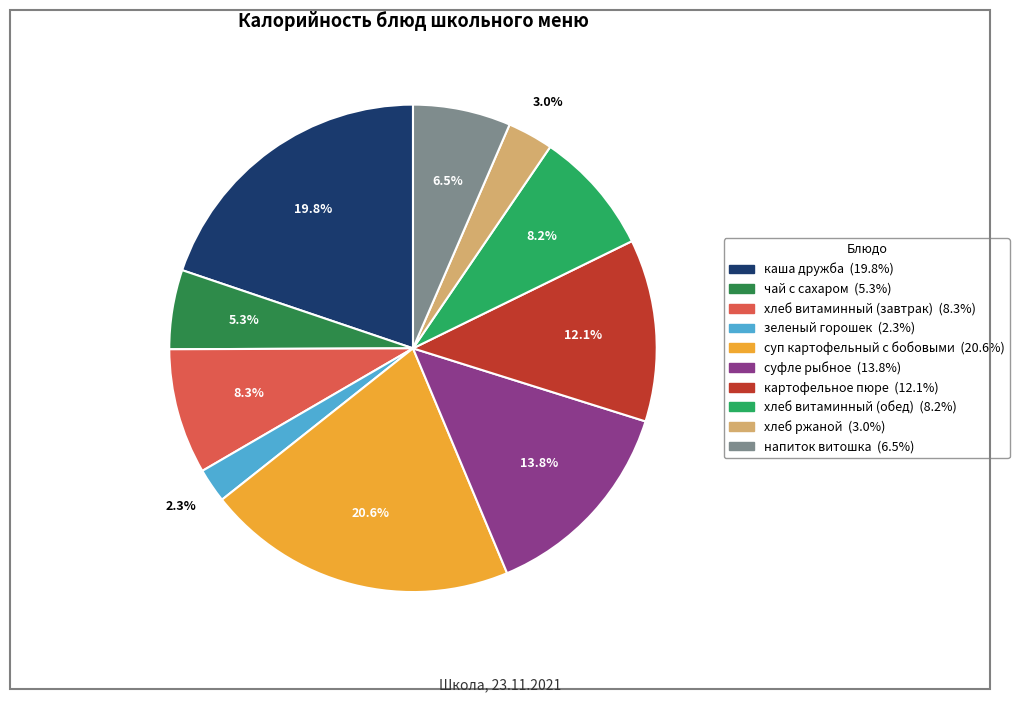

Is there a majority slice in this chart?

No